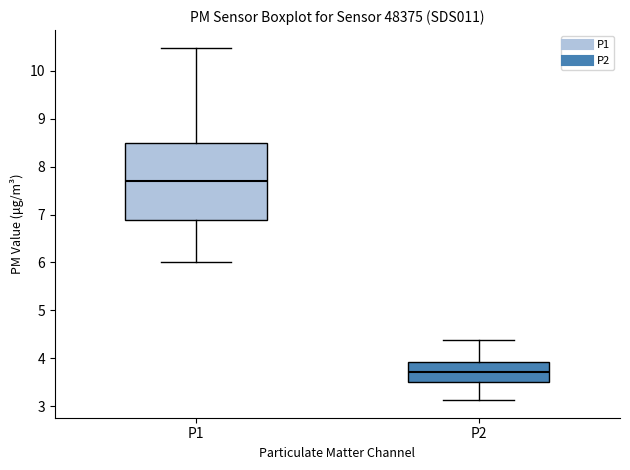

Reading left to right, read every box against the y-axis: the position of its median line, the range the box covers, and the ends of its whiskers. The values are not printed on the chart, so give them approximately, as read against the axis.

P1: median 7.7, box 6.9 to 8.5, whiskers 6.0 to 10.5
P2: median 3.7, box 3.5 to 3.9, whiskers 3.1 to 4.4